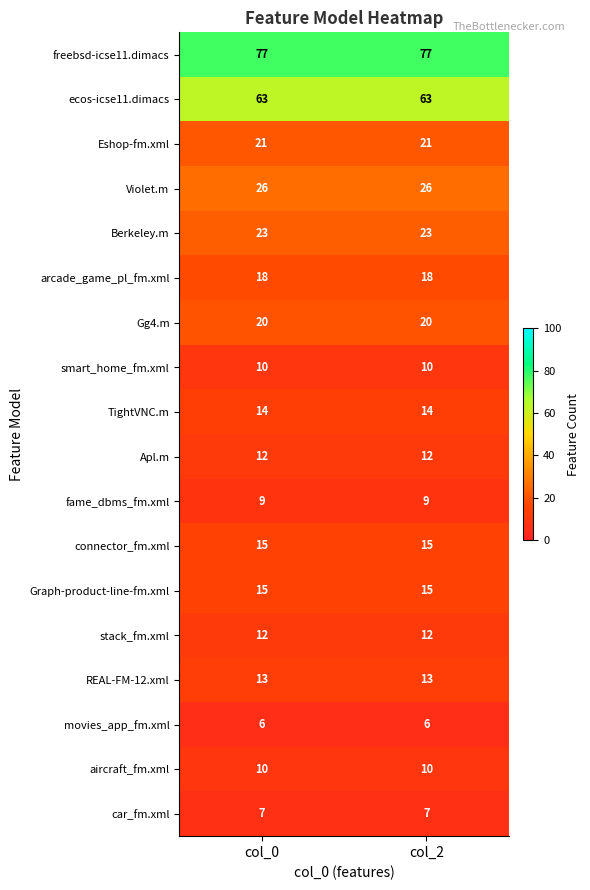

What is the sum of all REAL-FM-12.xml values?

26